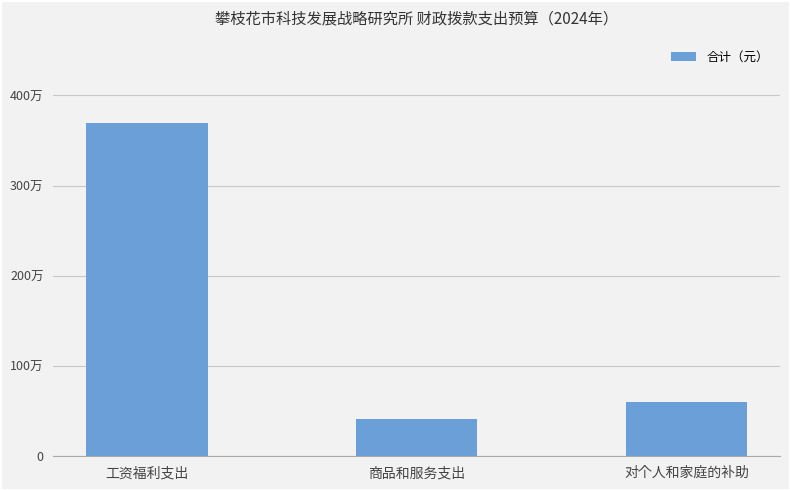

What is the change in value from 商品和服务支出 to 对个人和家庭的补助?

+194925.8